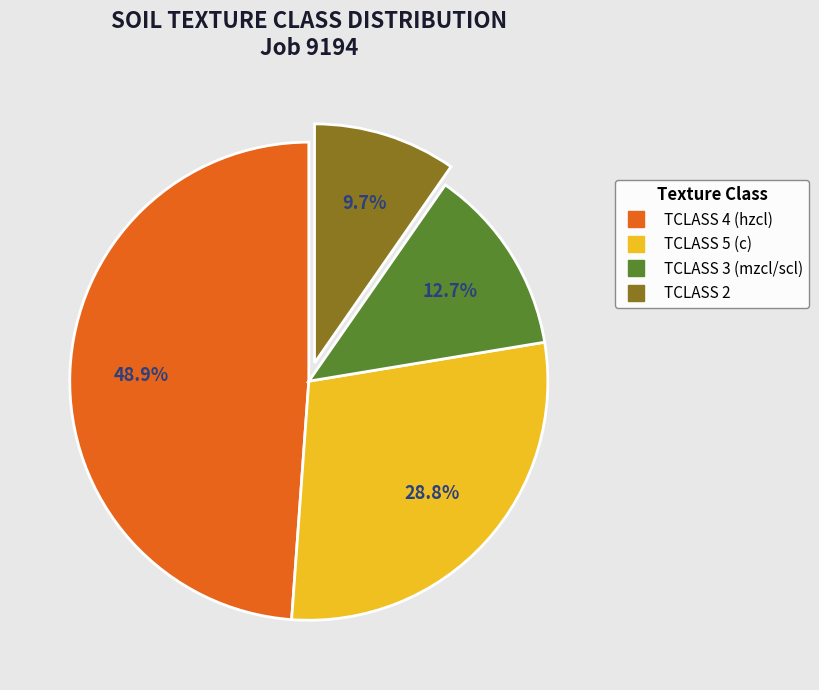

Does any single category account for the majority?

No